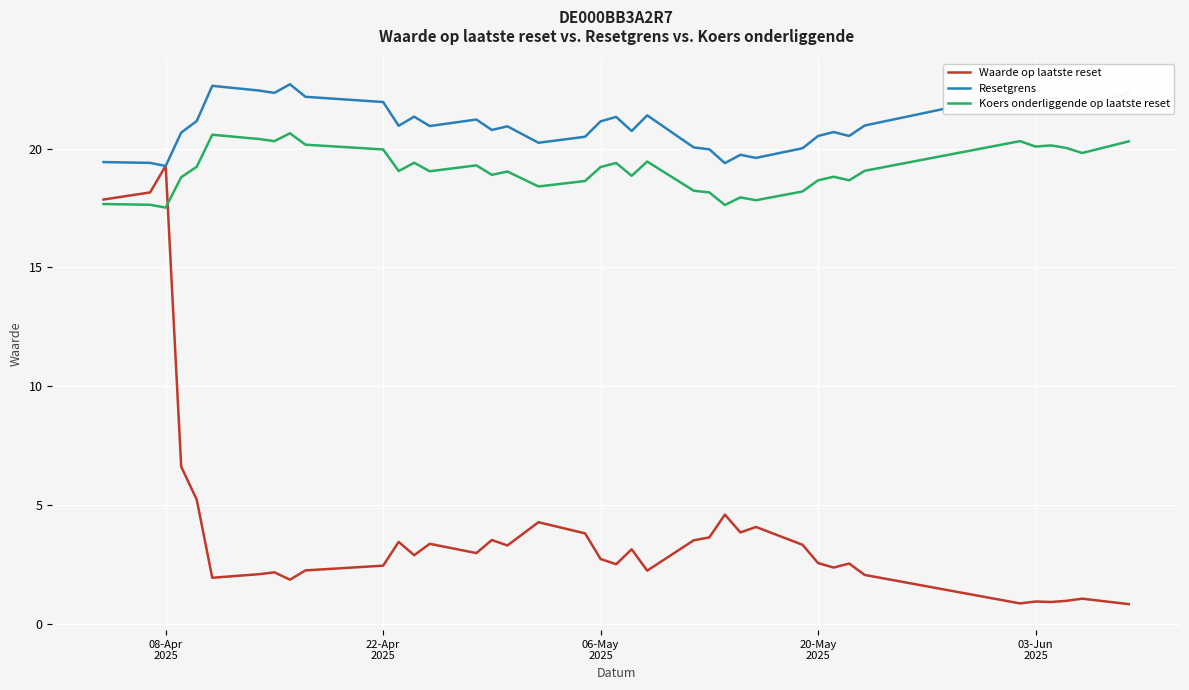

List the series in order of their peak value, highest first.

Resetgrens, Koers onderliggende op laatste reset, Waarde op laatste reset